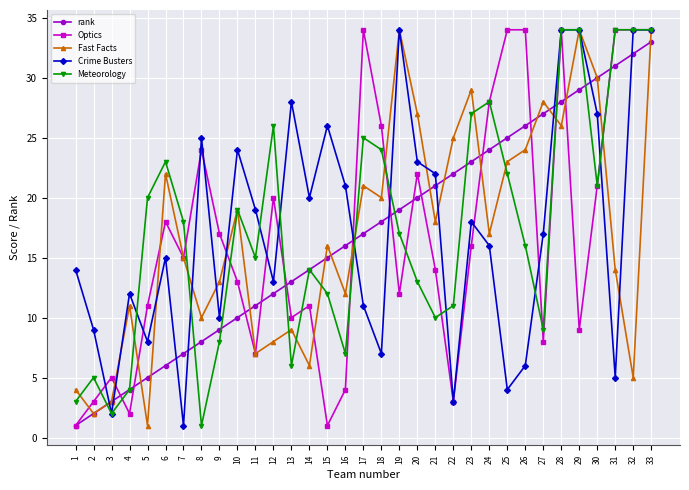

At which label is Optics closest to 17?

9